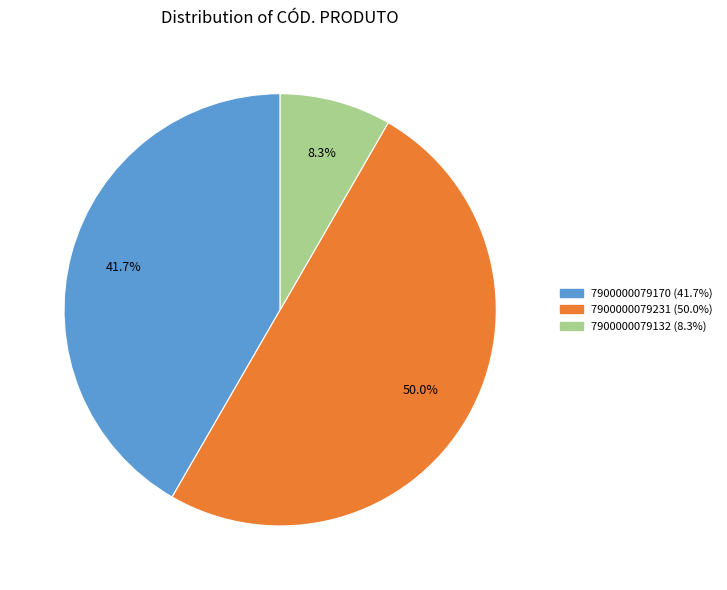

How much of the chart is everything except 7900000079231?

50.0%